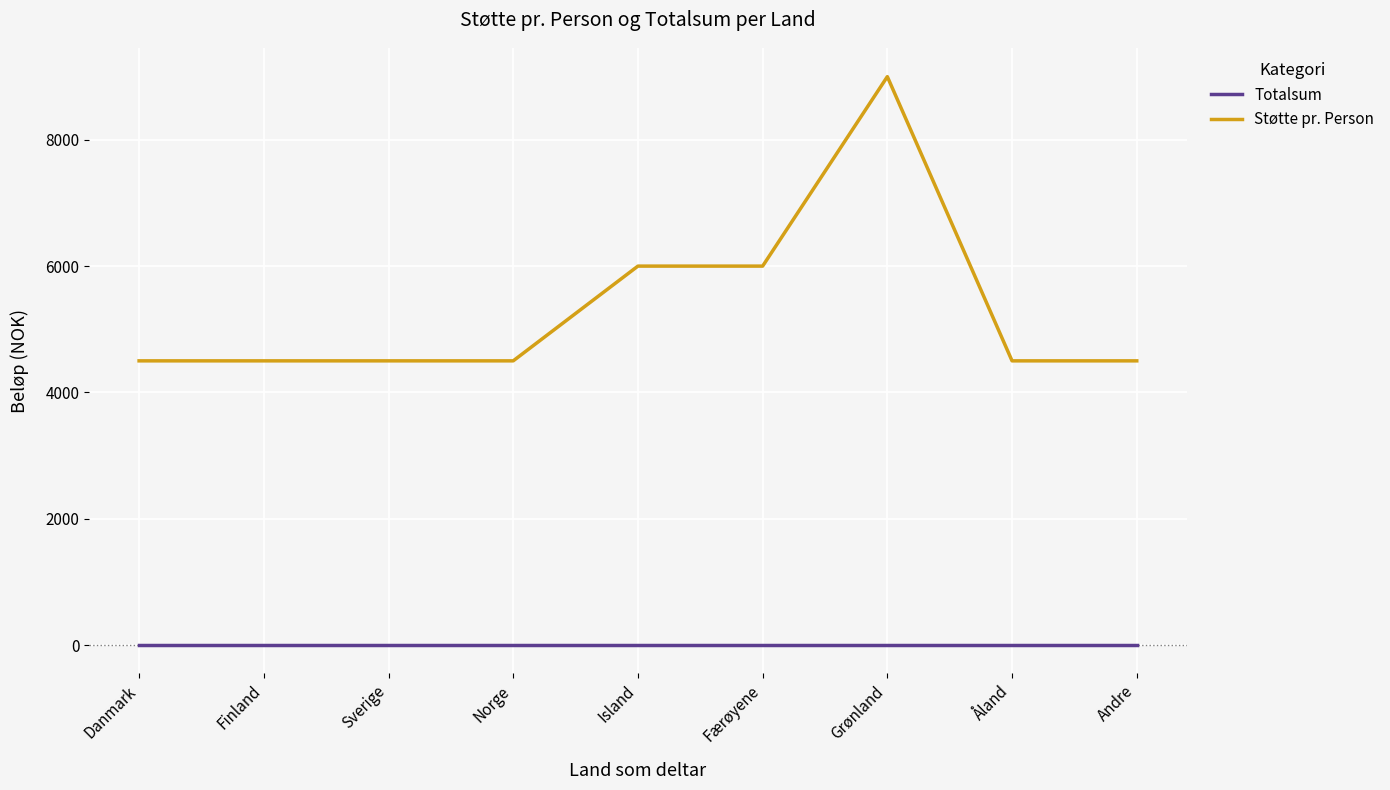

List the series in order of their overall mean, lowest first.

Totalsum, Støtte pr. Person